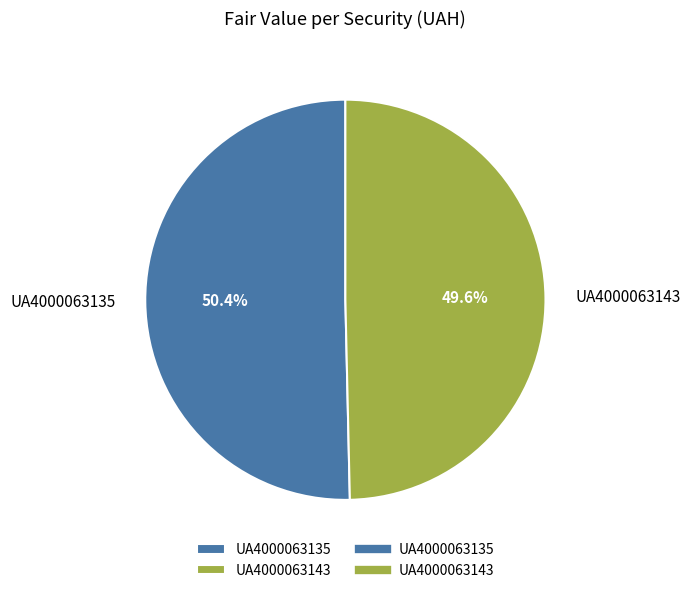

Which has a higher value, UA4000063143 or UA4000063135?

UA4000063135